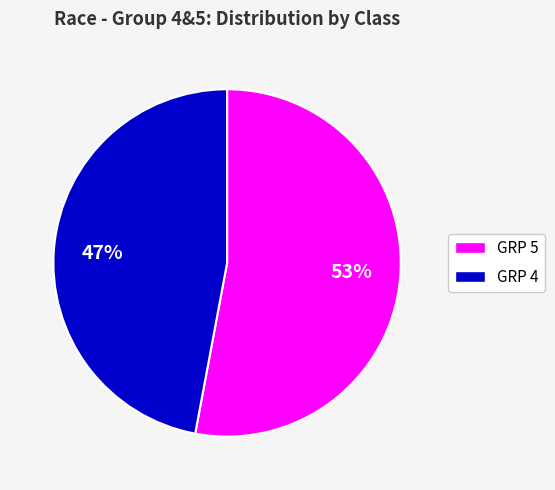

Is there a majority slice in this chart?

Yes